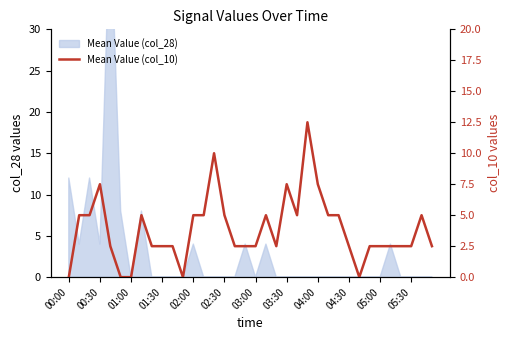

Reading left to right, what are all the values shown in this chart?

0.0	5.0	5.0	7.5	2.5	0.0	0.0	5.0	2.5	2.5	2.5	0.0	5.0	5.0	10.0	5.0	2.5	2.5	2.5	5.0	2.5	7.5	5.0	12.5	7.5	5.0	5.0	2.5	0.0	2.5	2.5	2.5	2.5	2.5	5.0	2.5